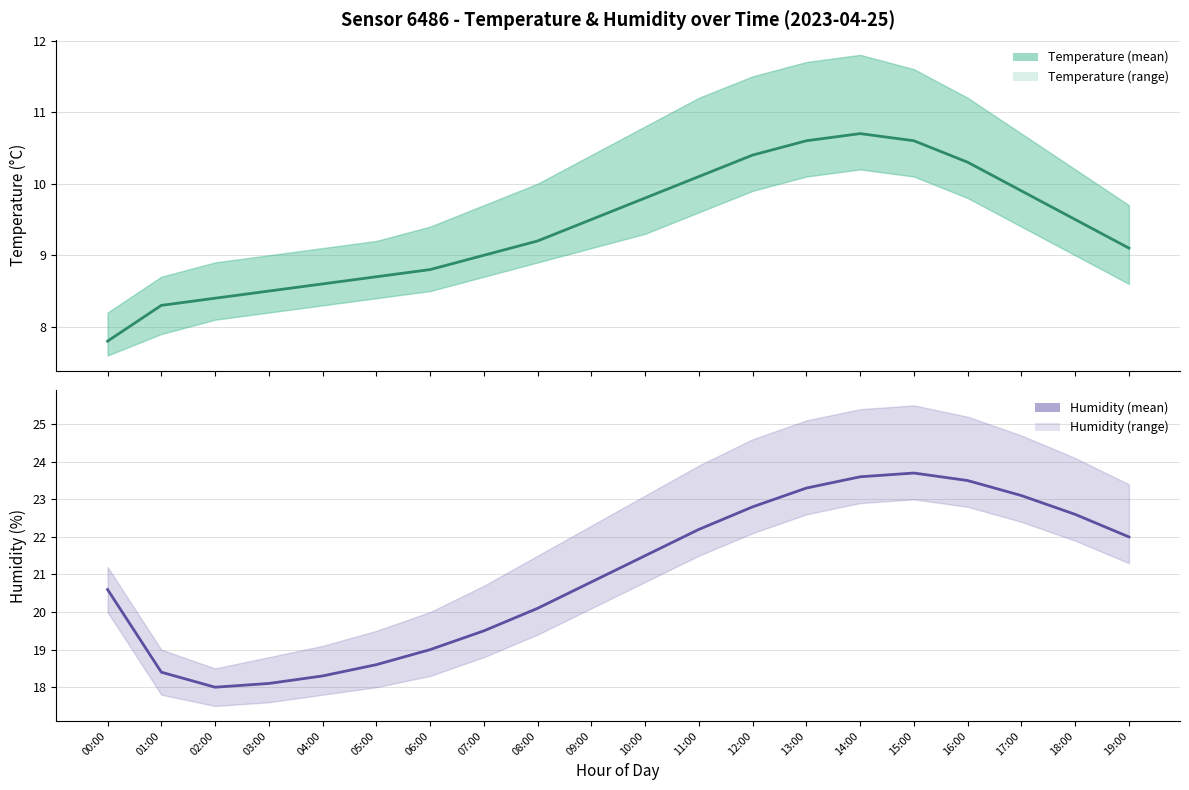

Is it true that temperature equals 9.2 at 08:00?

True